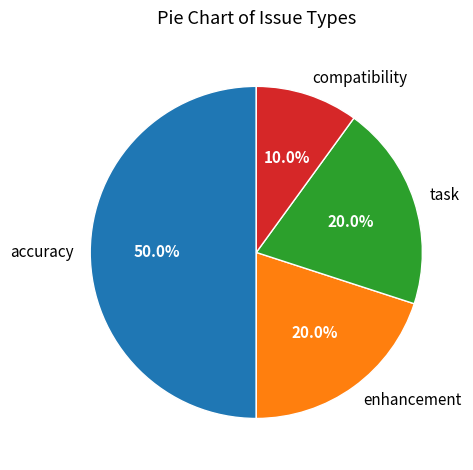

How many slices are in this pie chart?

4